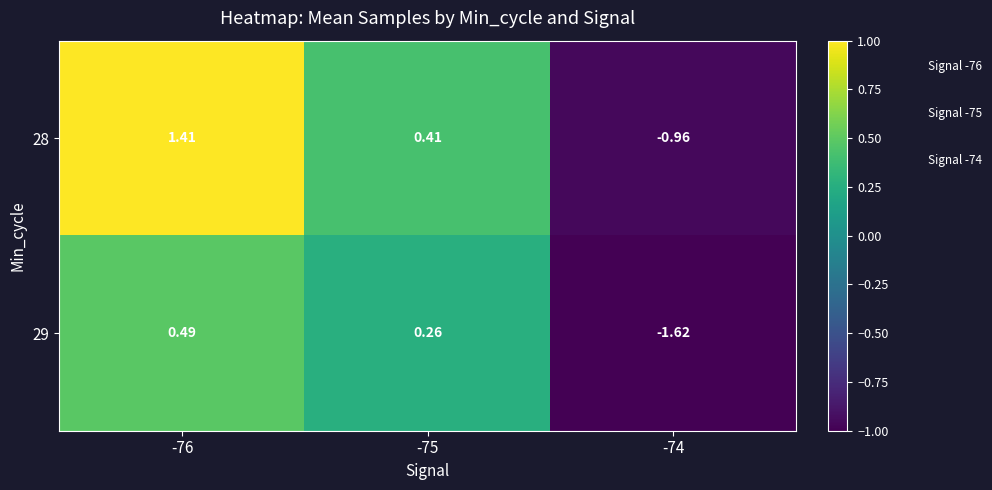

Is the value of 29 at -74 greater than the value of 28 at -75?

No